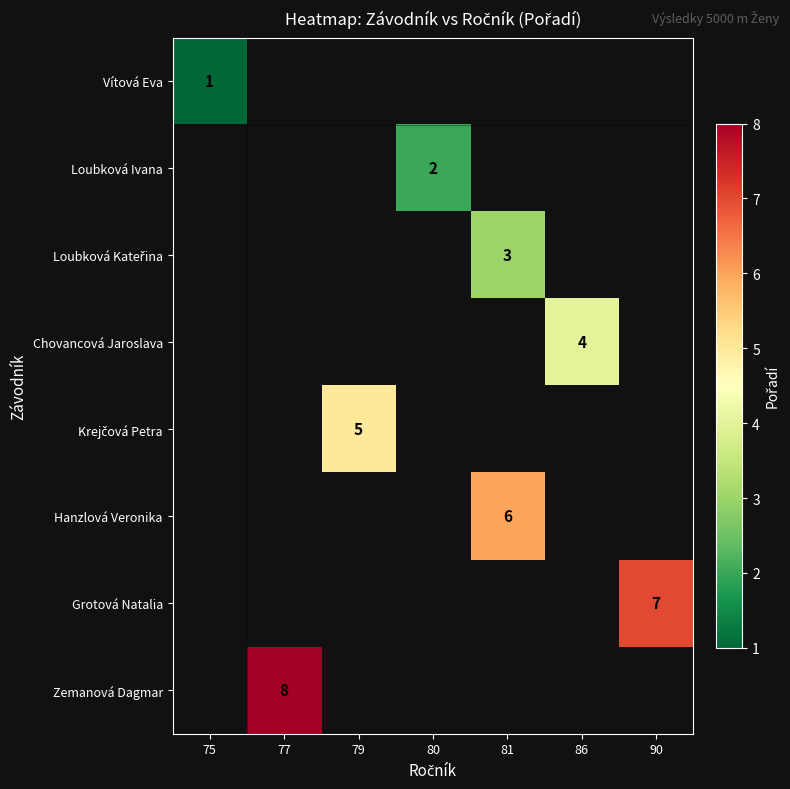

How many values in Hanzlová Veronika are above zero?

1